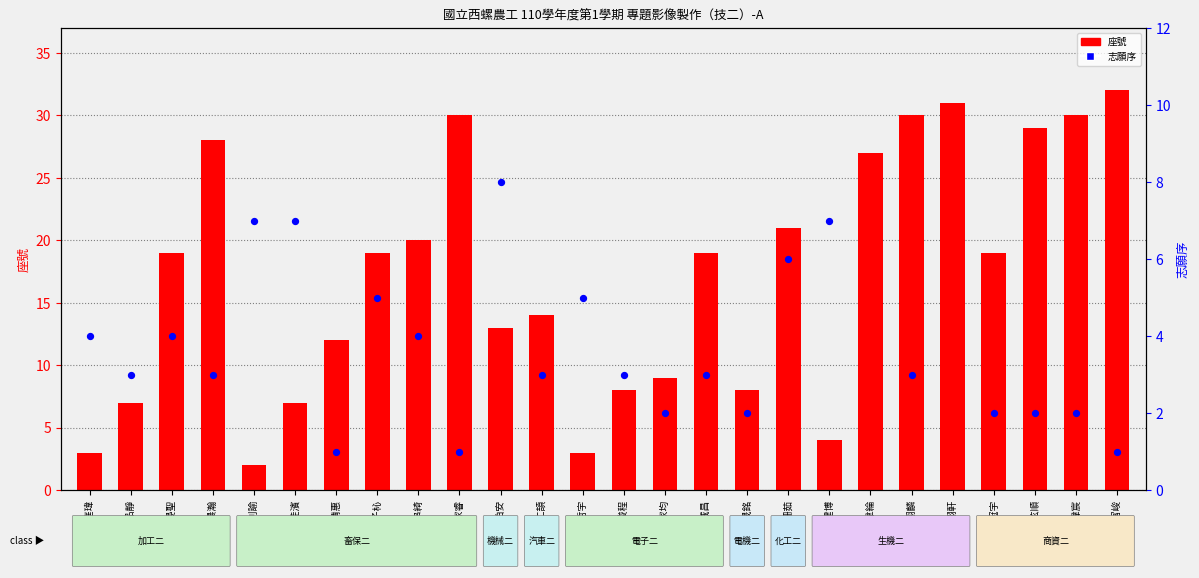

Between 阮偉宸 and 陳品靜, which is larger?

阮偉宸